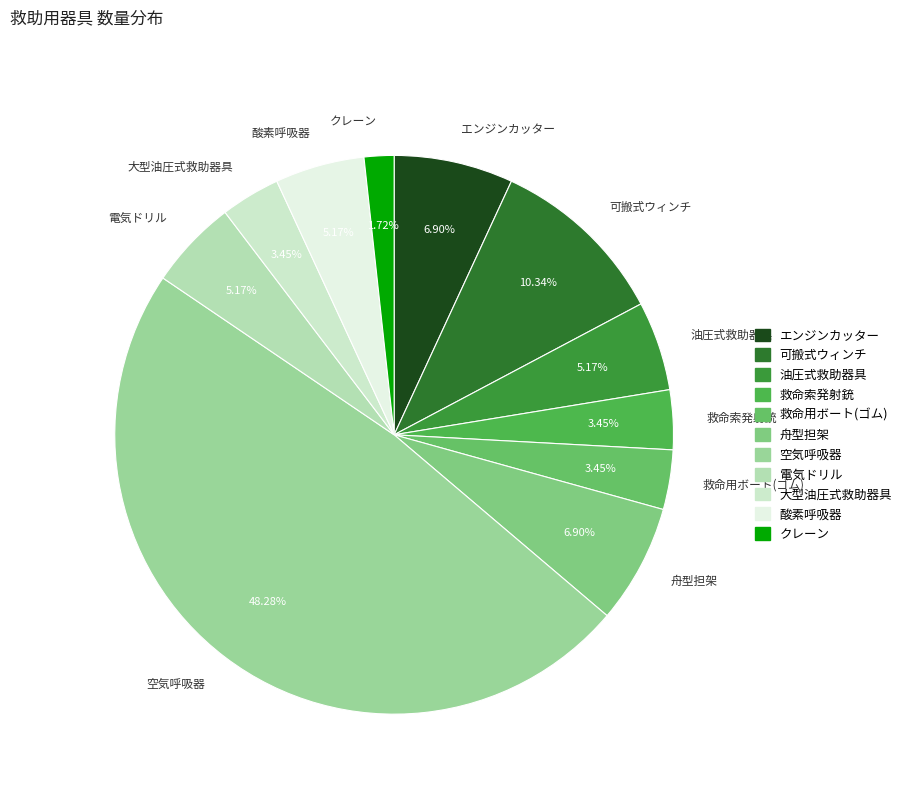

To the nearest percent, what is the average slice percentage?

9%